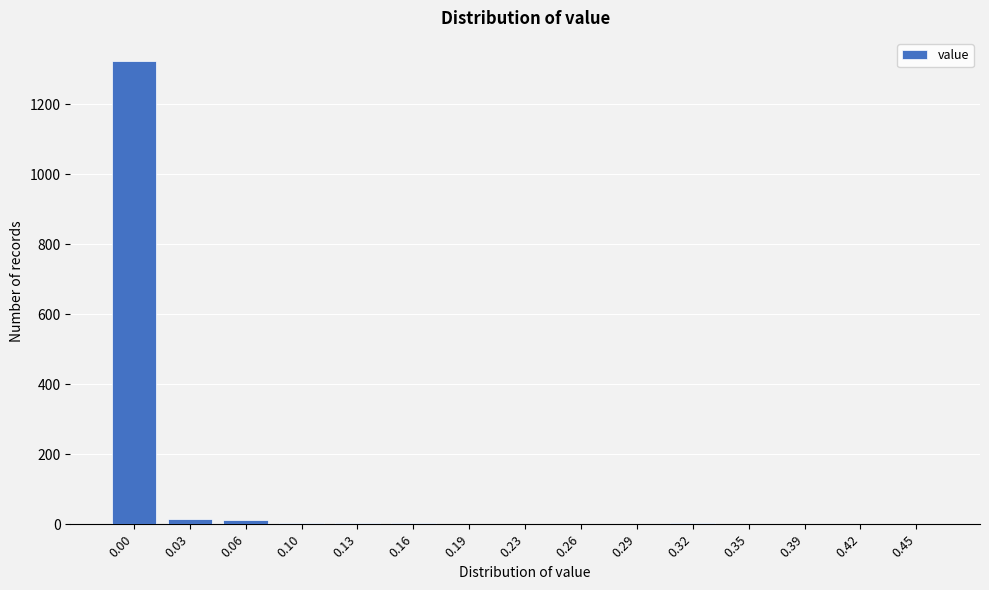

What is the maximum value shown in the chart?

1323